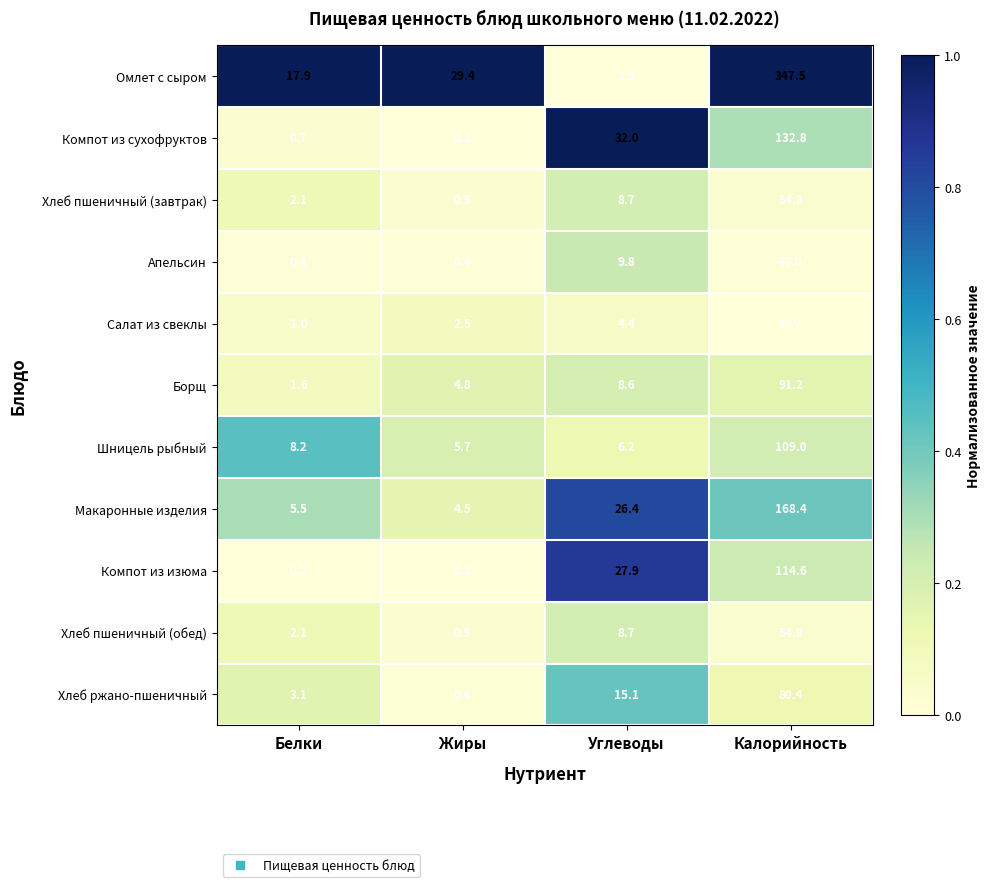

What is the difference between the maximum and minimum values in the Хлеб пшеничный (завтрак) series?

53.9